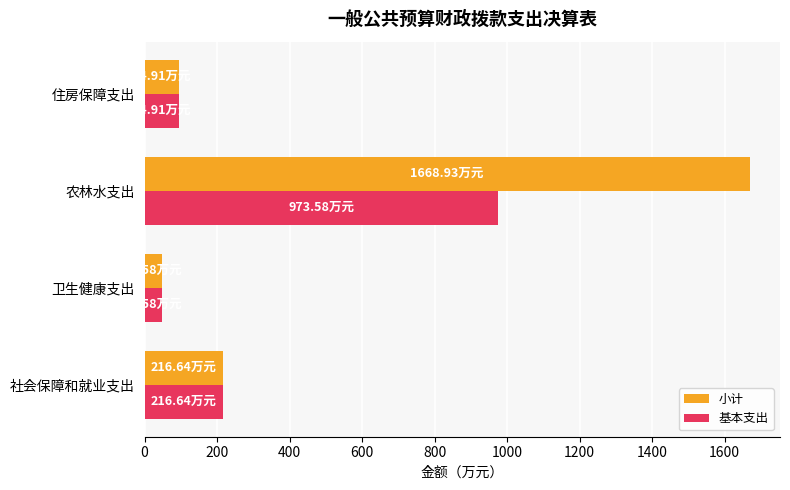

At which label does 基本支出 reach its peak?

农林水支出